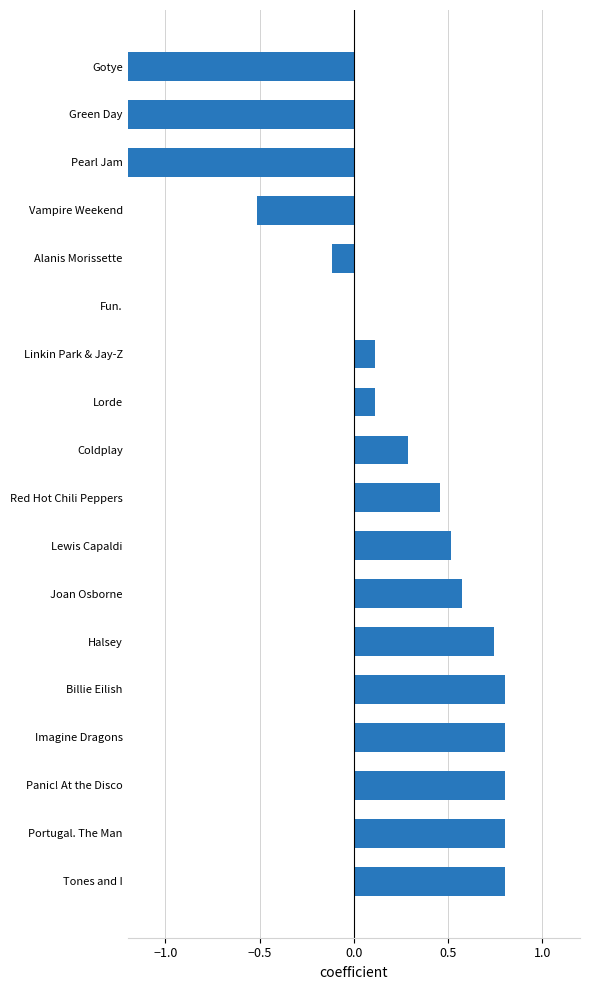

How many bars are there in total?

18